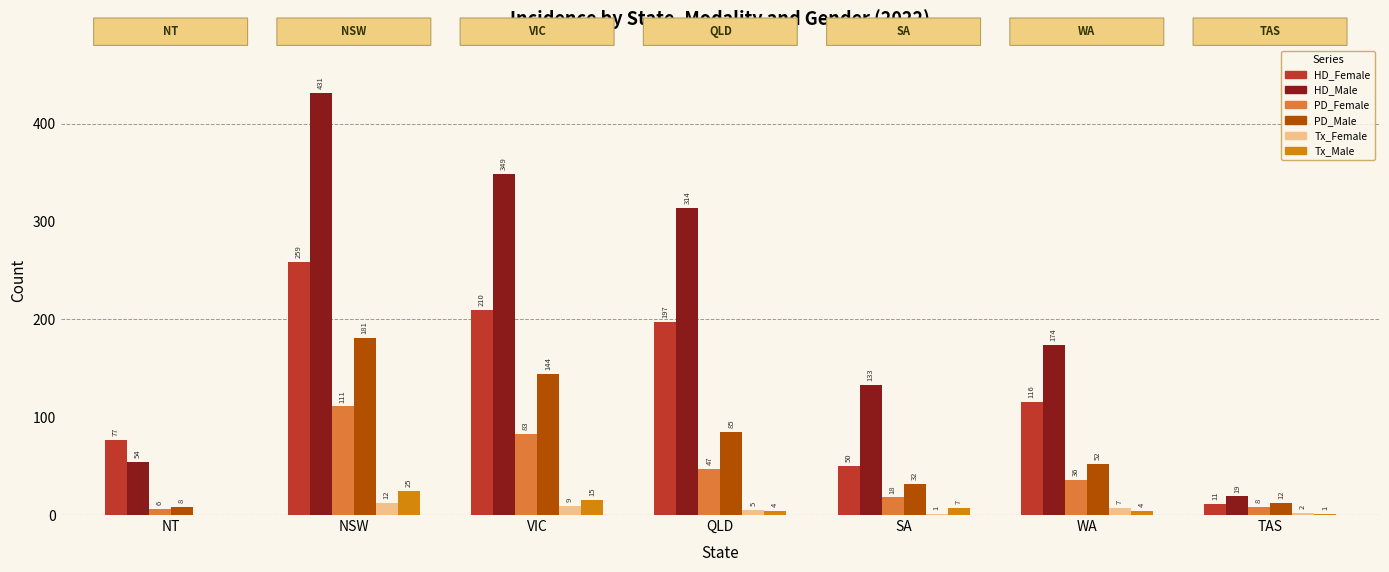

Where does the Tx_Male series first go above 4?

NSW